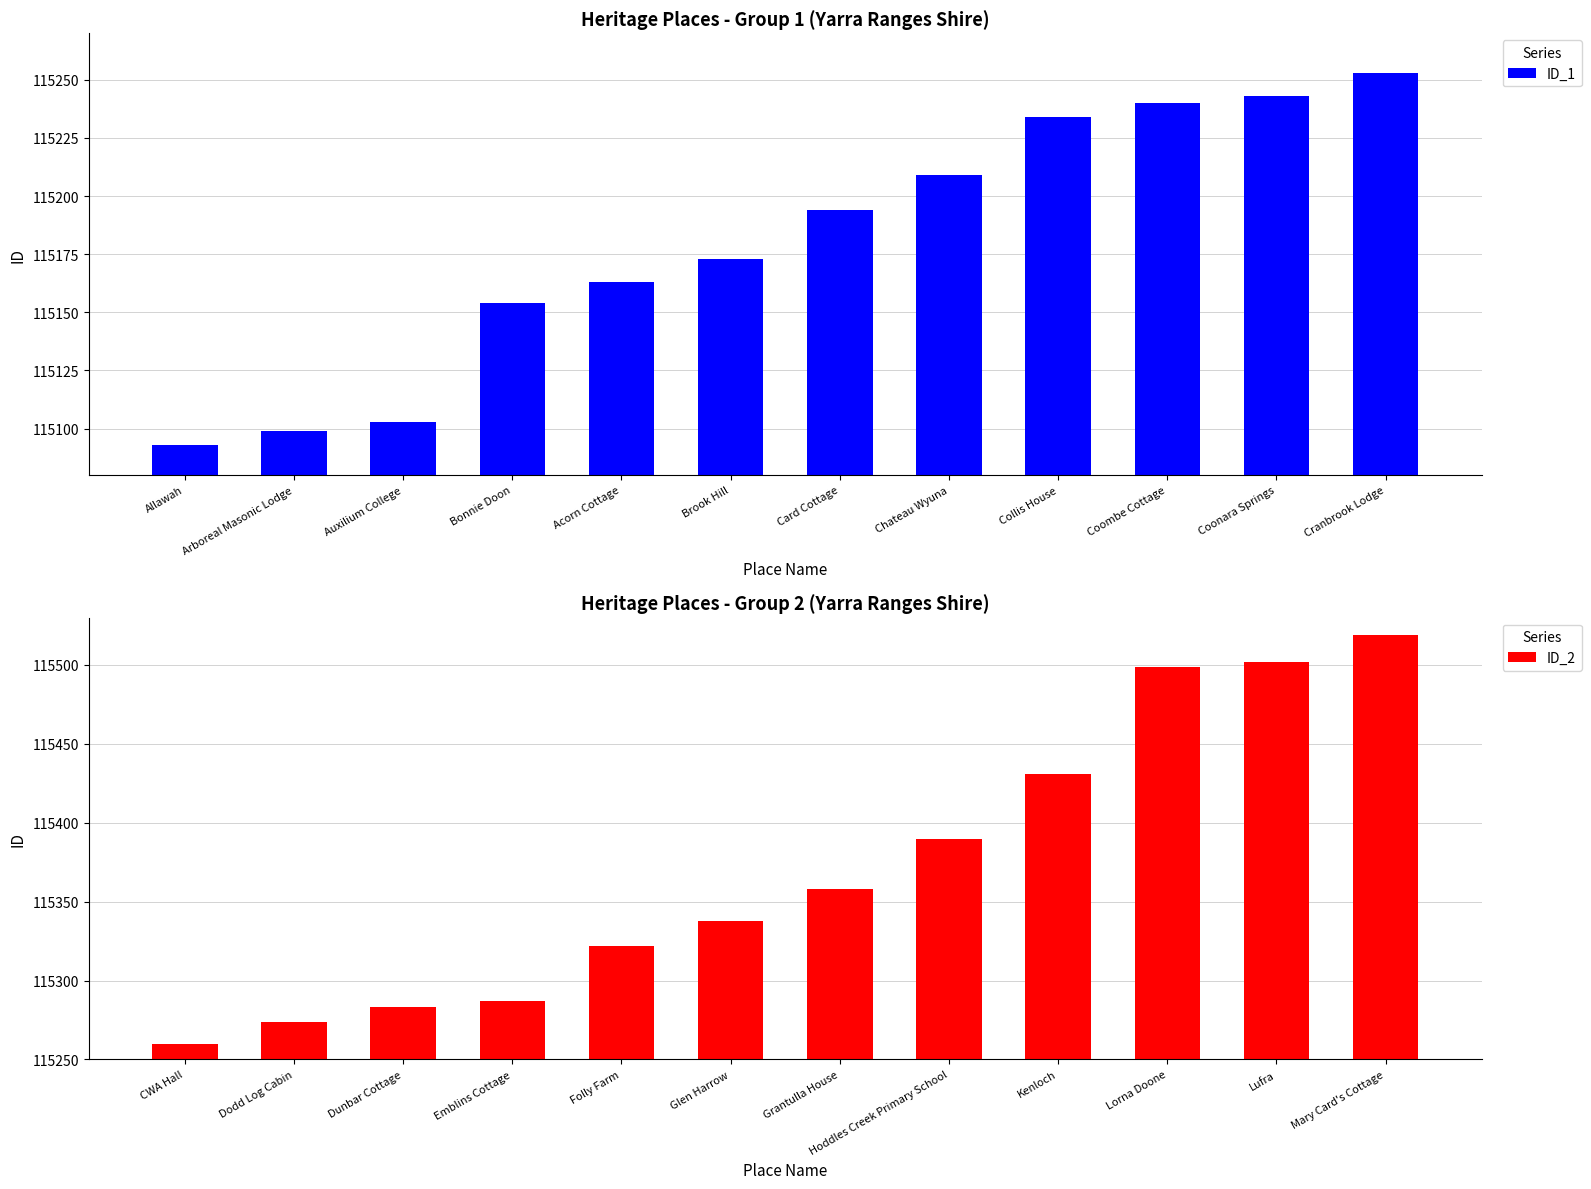

Rank the categories by ID_2 value from lowest to highest.

CWA Hall, Dodd Log Cabin, Dunbar Cottage, Emblins Cottage, Folly Farm, Glen Harrow, Grantulla House, Hoddles Creek Primary School, Kenloch, Lorna Doone, Lufra, Mary Card's Cottage